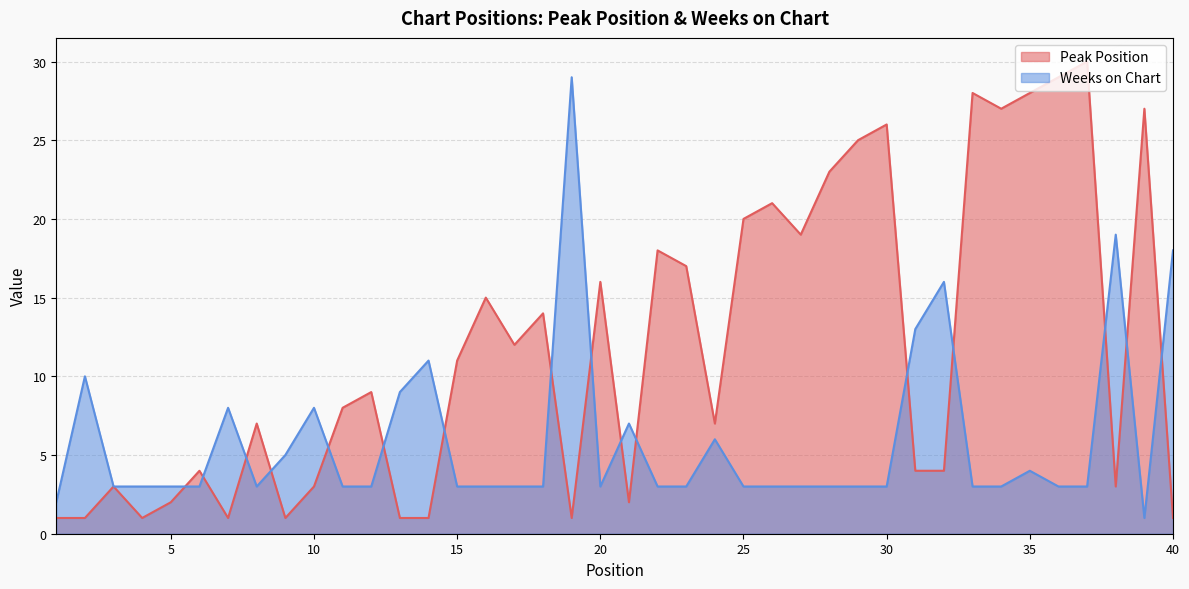

Count the number of data series in this chart.

2